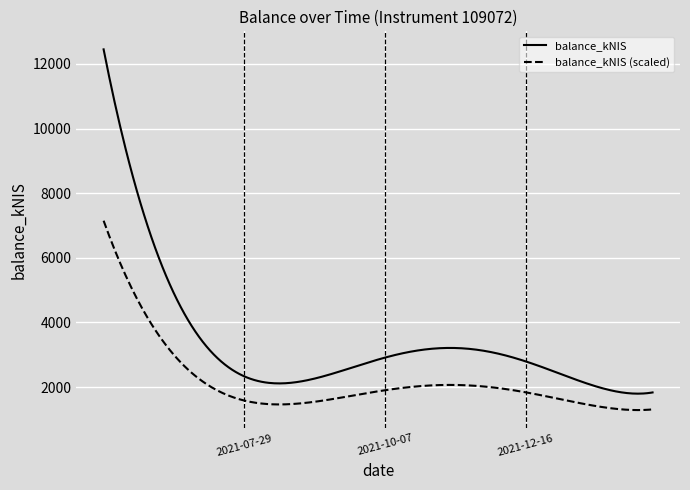

True or false: balance_kNIS and balance_kNIS (scaled) intersect in this chart.

False